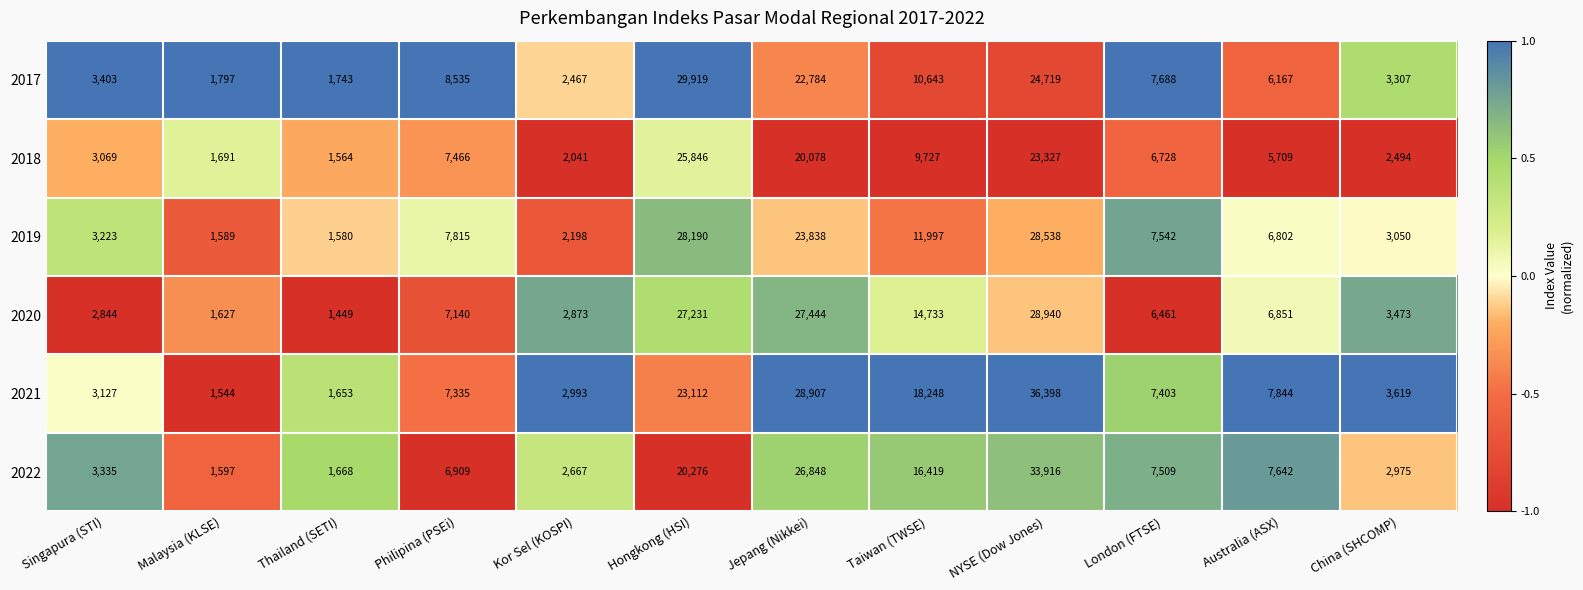

What is the total value across all series at NYSE (Dow Jones)?

175838